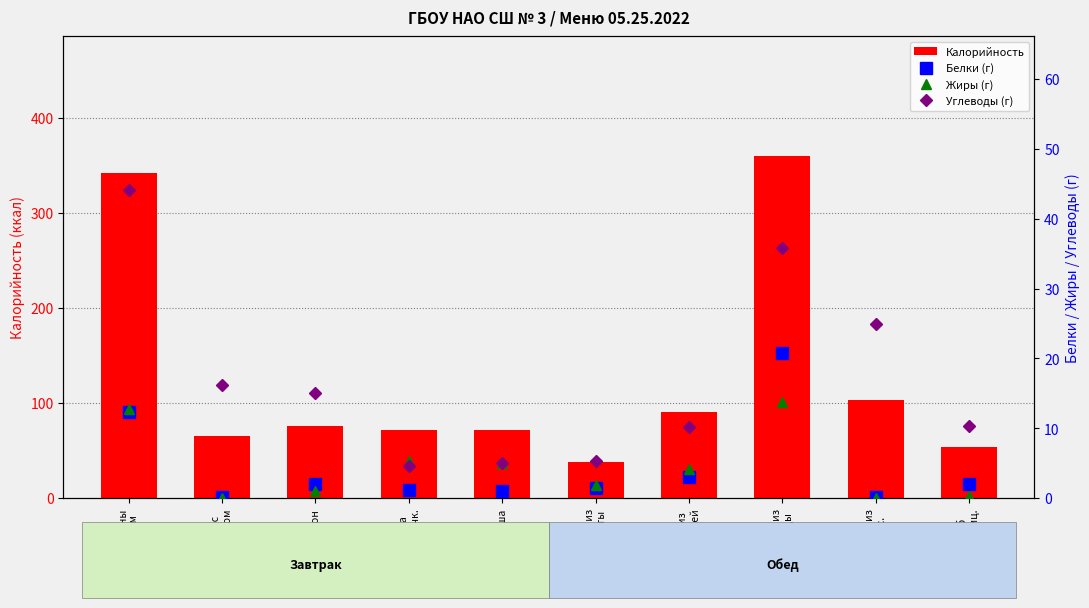

Reading left to right, extract all data points from this chart.

Калорийность: Макароны
с сыром=341.8	Чай с
сахаром=65.3	Батон=75.4	Икра
кабачк.=71.4	Груша=72.0	Салат из
капусты=38.3	Суп из
овощей=91.0	Плов из
птицы=360.0	Компот из
апельс.=103.0	Хлеб
Дарниц.=54.3
Белки (г): Макароны
с сыром=12.4	Чай с
сахаром=0.2	Батон=2.0	Икра
кабачк.=1.1	Груша=1.0	Салат из
капусты=1.4	Суп из
овощей=3.0	Плов из
птицы=20.8	Компот из
апельс.=0.1	Хлеб
Дарниц.=2.0
Жиры (г): Макароны
с сыром=12.7	Чай с
сахаром=0.0	Батон=1.0	Икра
кабачк.=5.3	Груша=5.0	Салат из
капусты=1.9	Суп из
овощей=4.2	Плов из
птицы=13.7	Компот из
апельс.=0.0	Хлеб
Дарниц.=0.4
Углеводы (г): Макароны
с сыром=44.1	Чай с
сахаром=16.2	Батон=15.0	Икра
кабачк.=4.6	Груша=5.0	Салат из
капусты=5.3	Суп из
овощей=10.2	Плов из
птицы=35.8	Компот из
апельс.=25.0	Хлеб
Дарниц.=10.3